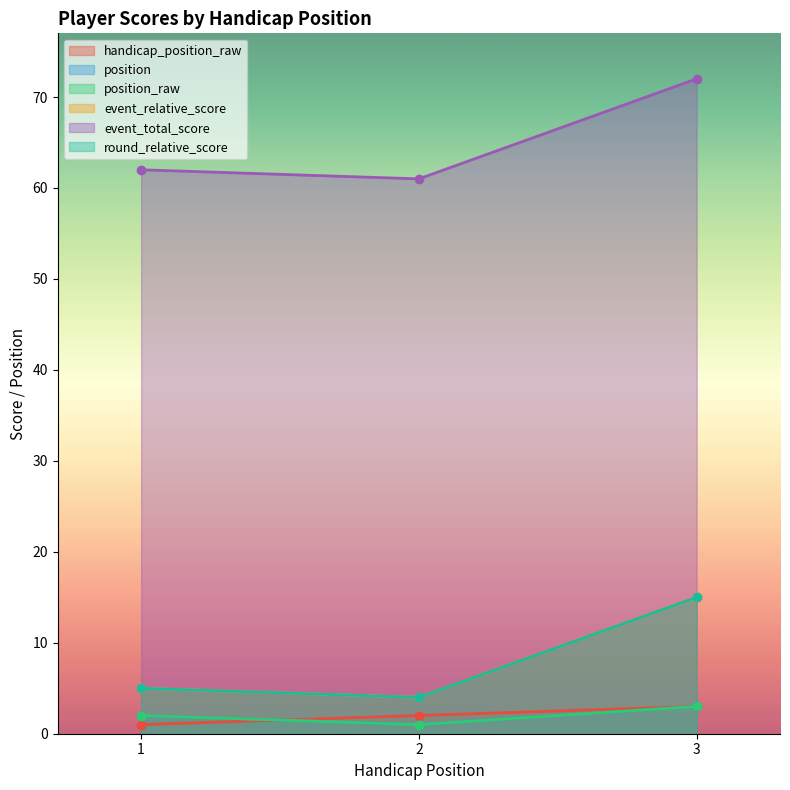

List the labels in order of event_total_score value, smallest first.

2, 1, 3